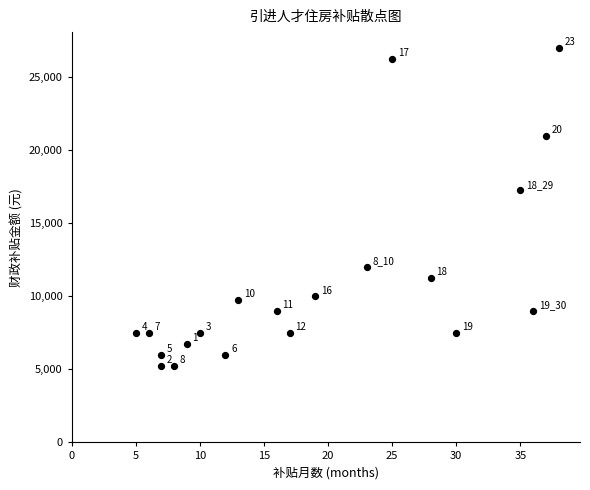

What Y value in the scatter plot is closest to 16125?

17250